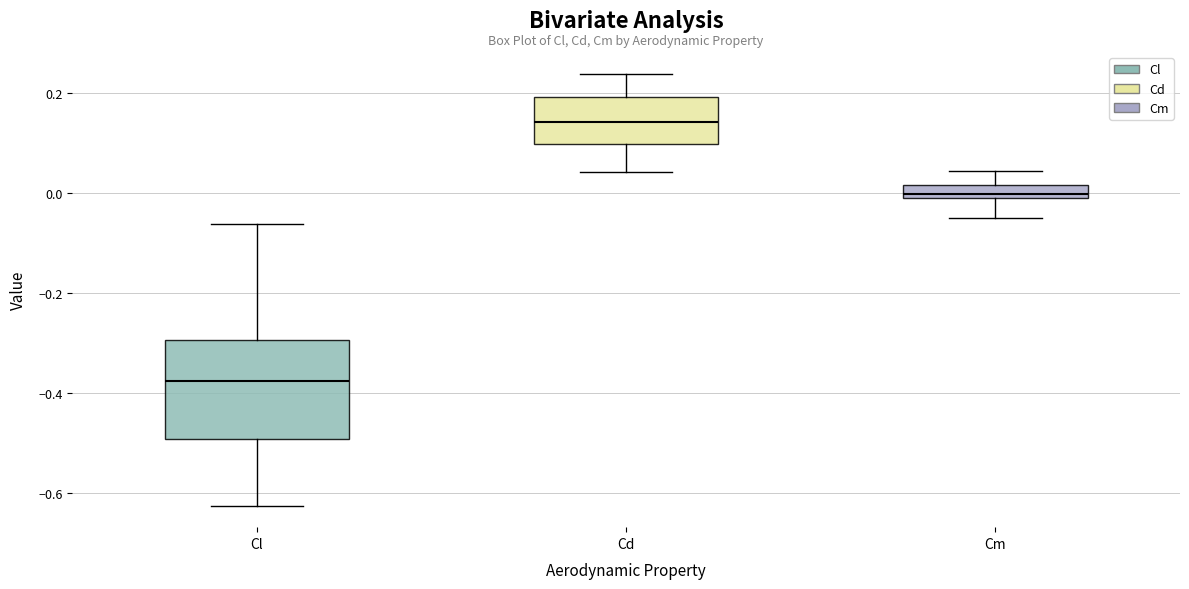

Which box is the tallest, from its lower edge to its upper edge?

Cl